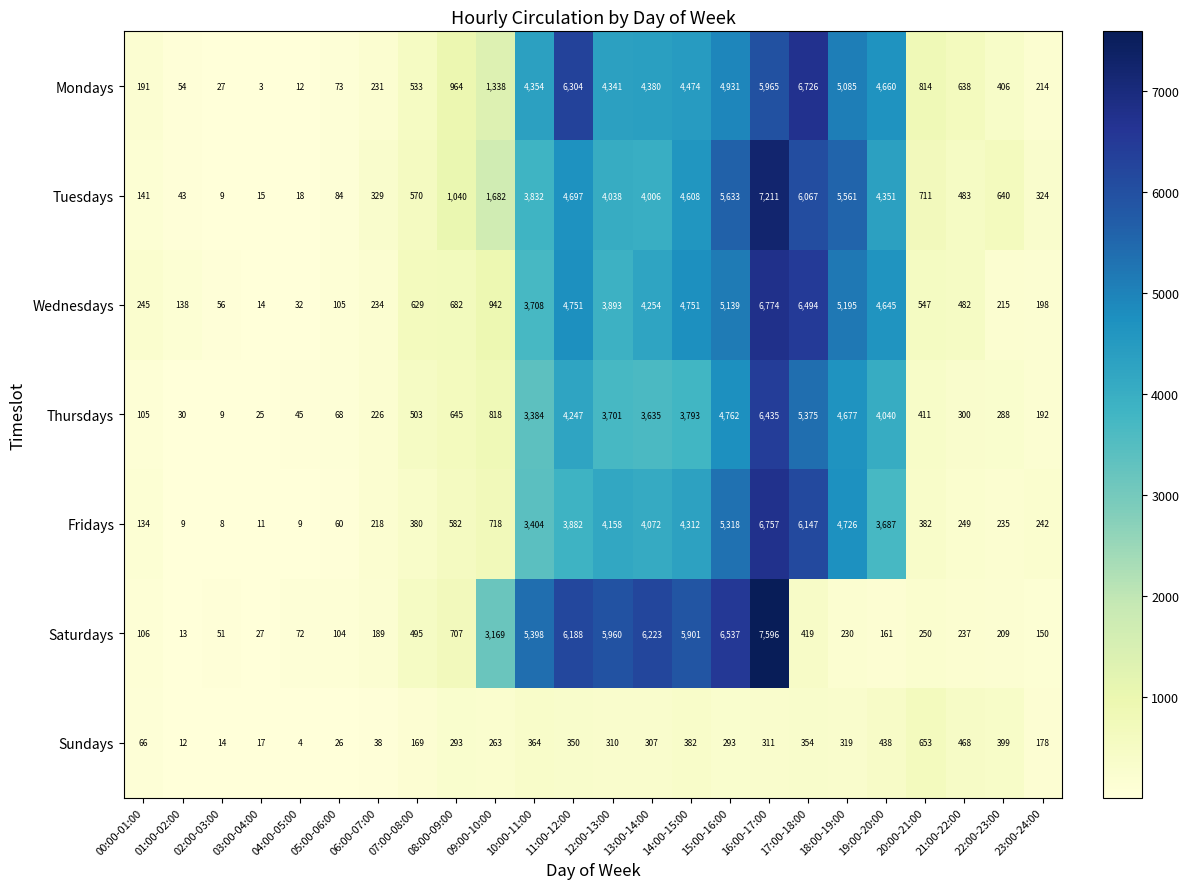

Between 02:00-03:00 and 22:00-23:00, which series saw the biggest shift?

Tuesdays